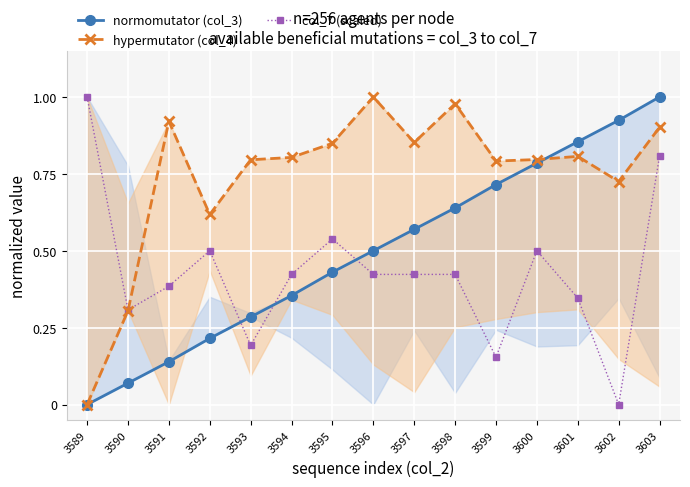

How many lines are shown in the chart?

3